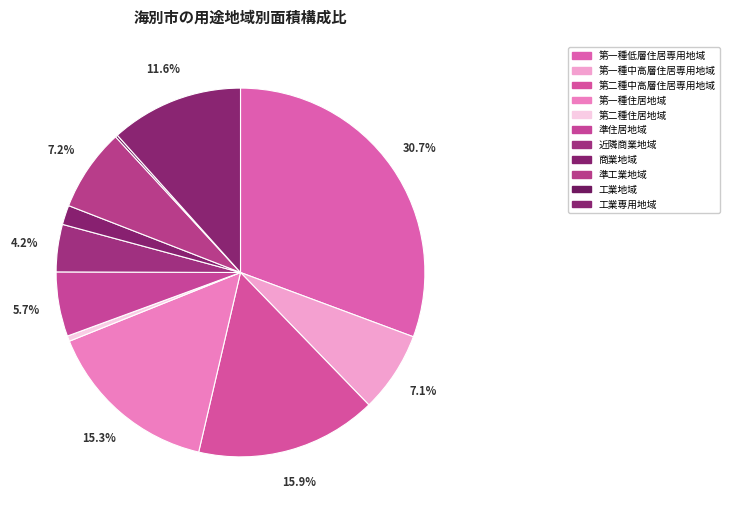

What percentage is NOT represented by 第一種低層住居専用地域?

69.3%